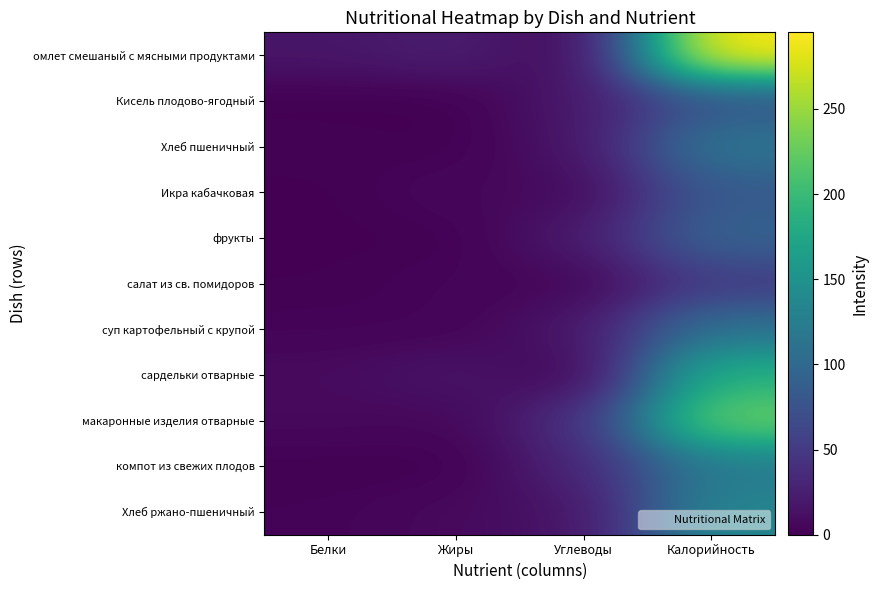

Which series has the largest total across all categories?

омлет смешаный с мясными продуктами